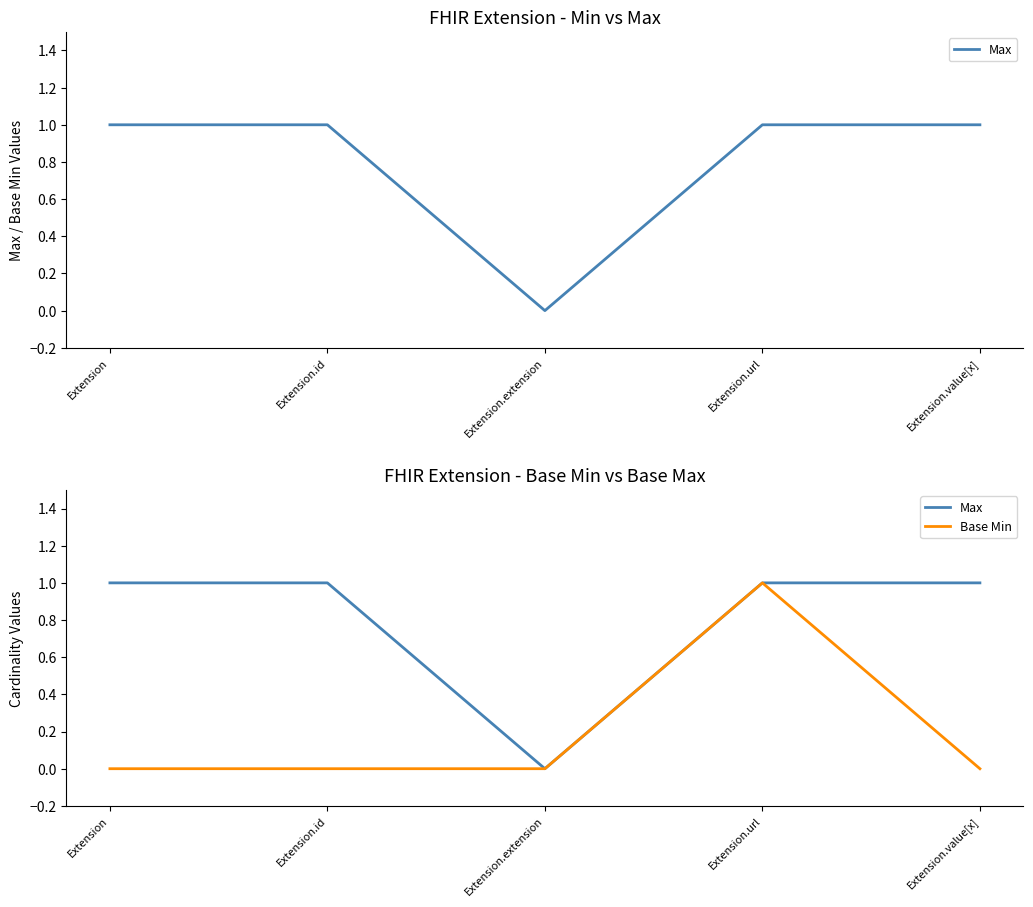

What is the sum of the Base Min values at Extension.url and Extension.extension?

1